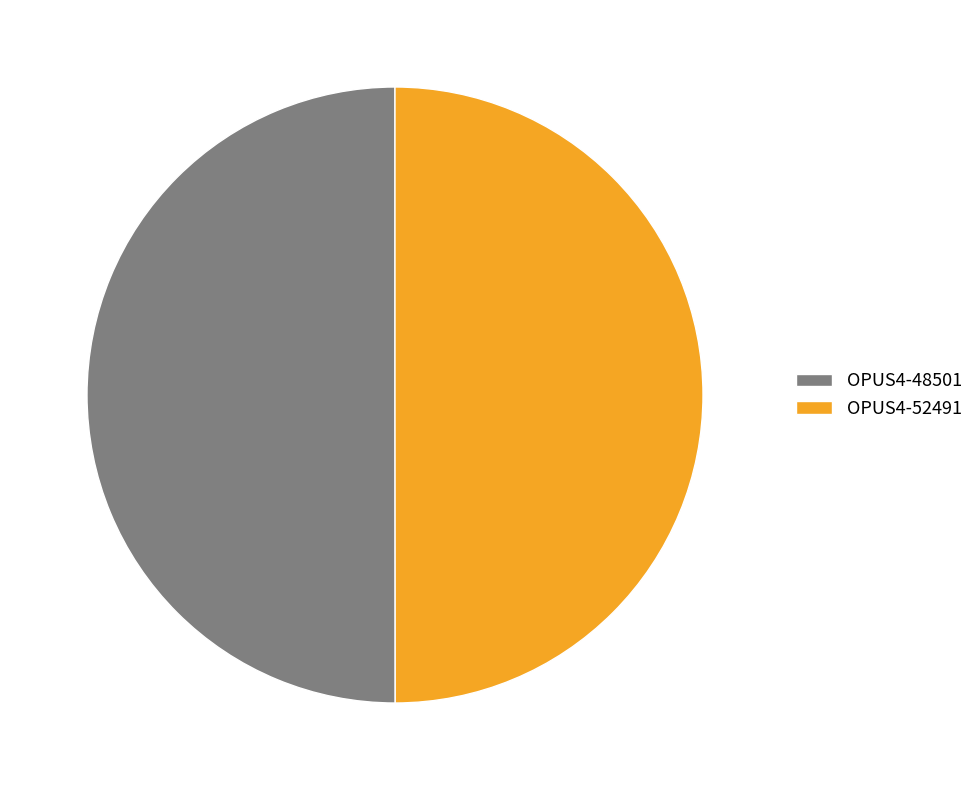

Count the number of slices in the pie.

2